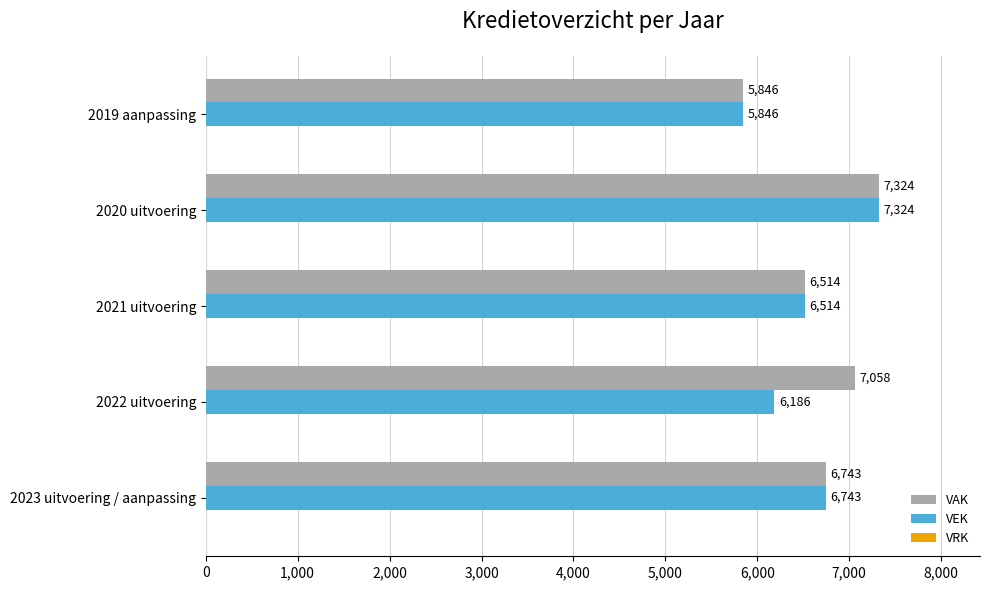

What is the difference between the second highest and second lowest values in the VAK series?

544